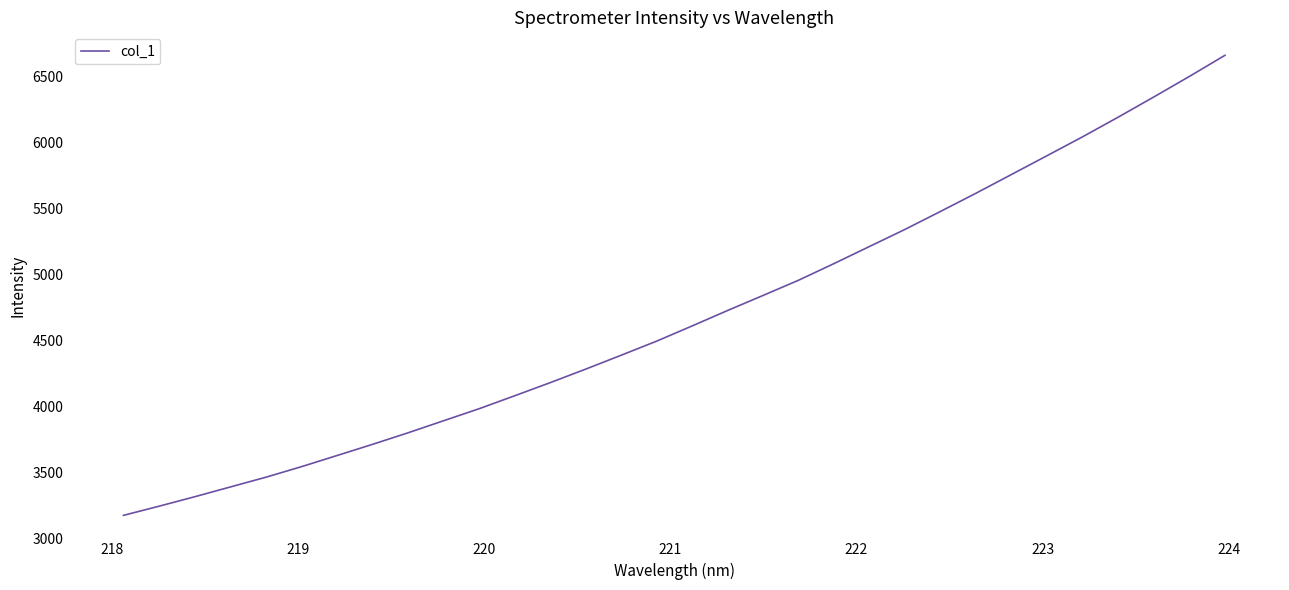

What is the average value?

4680.9